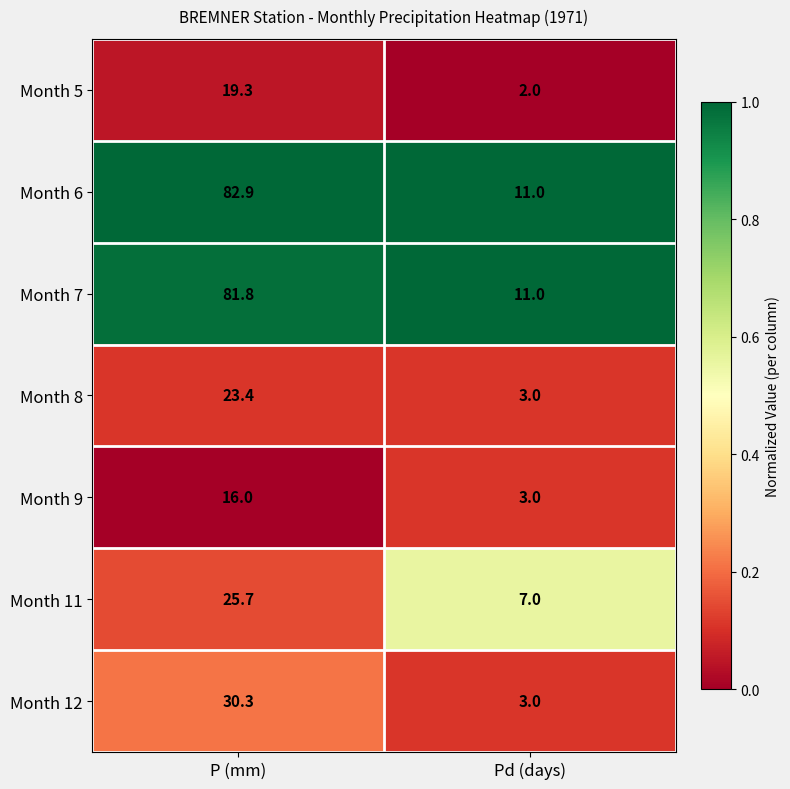

Rank the categories by Month 11 value from highest to lowest.

P (mm), Pd (days)